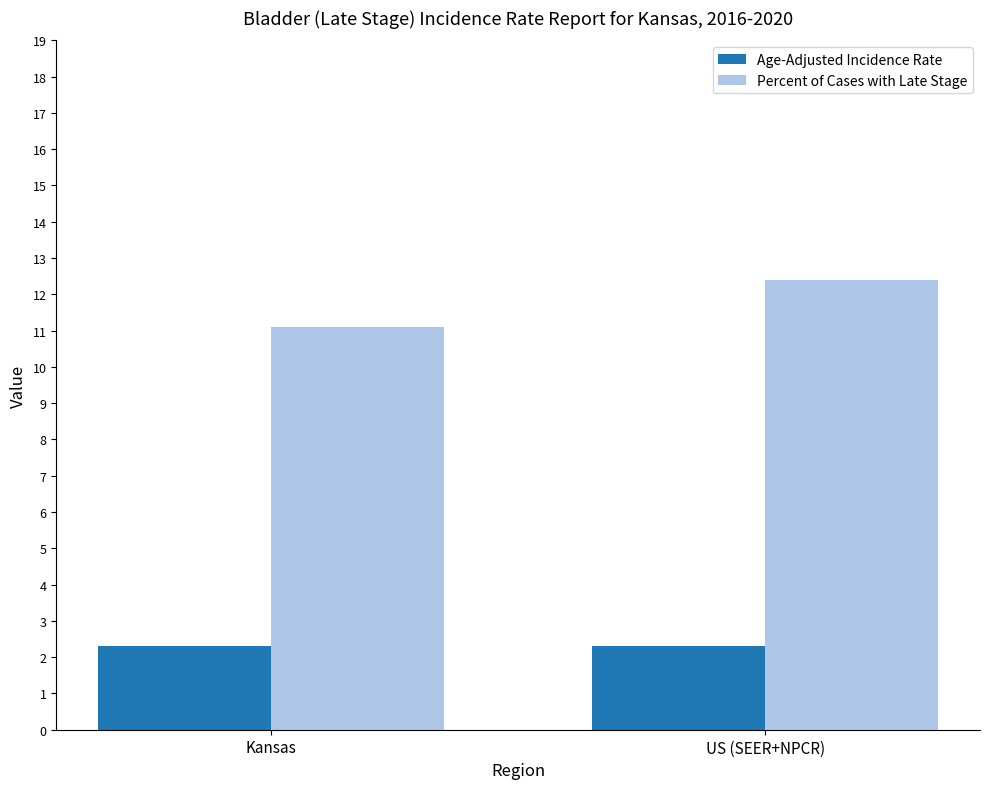

Read the Percent of Cases with Late Stage value at US (SEER+NPCR).

12.4